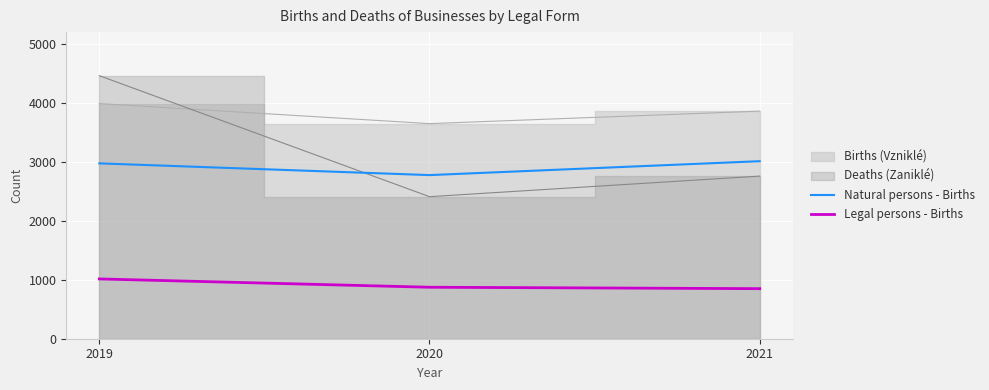

Reading right to left, what are all the values shown in this chart?

Natural persons - Births: 3011	2775	2974
Legal persons - Births: 849	873	1014